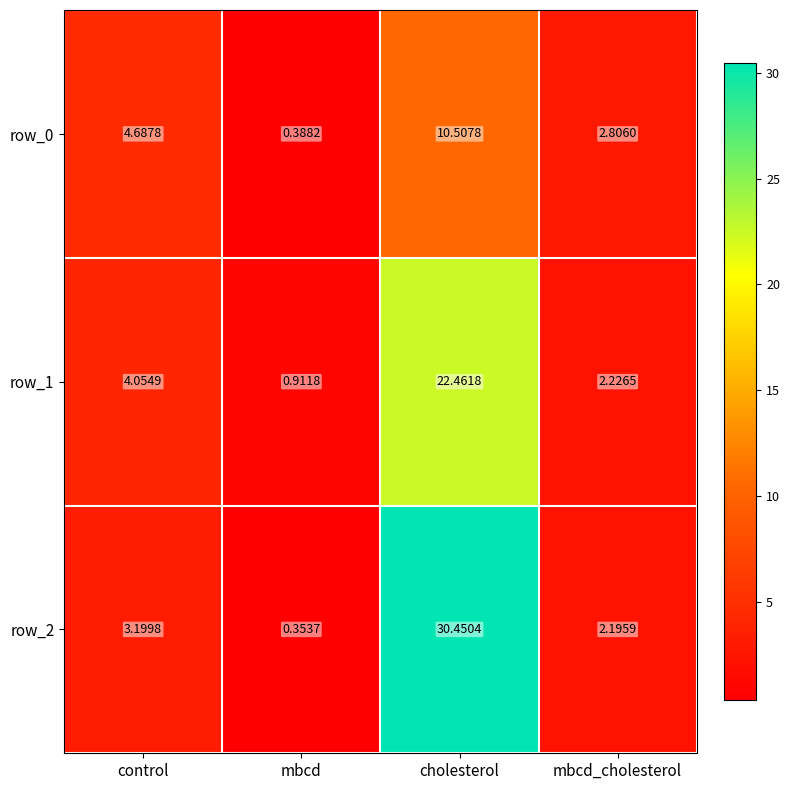

Where is row_2 nearest to the value 15?

control